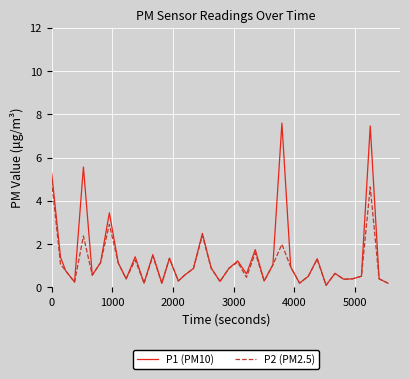

List the series in order of their overall mean, highest first.

P1 (PM10), P2 (PM2.5)